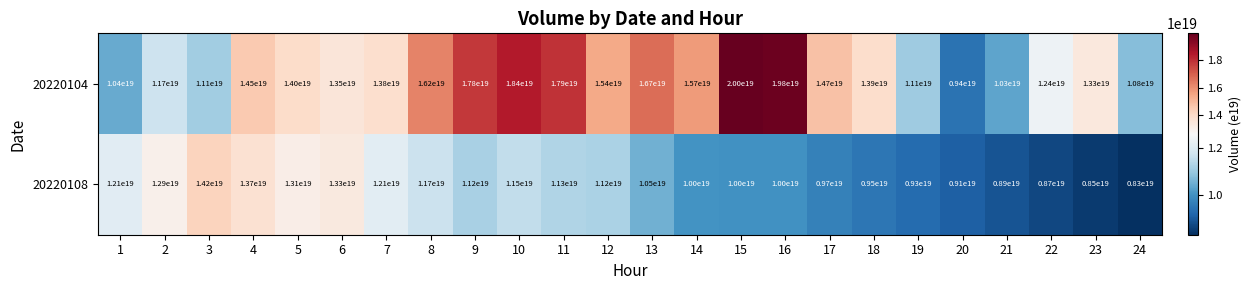

Which series changed the most between 13 and 18?

20220104